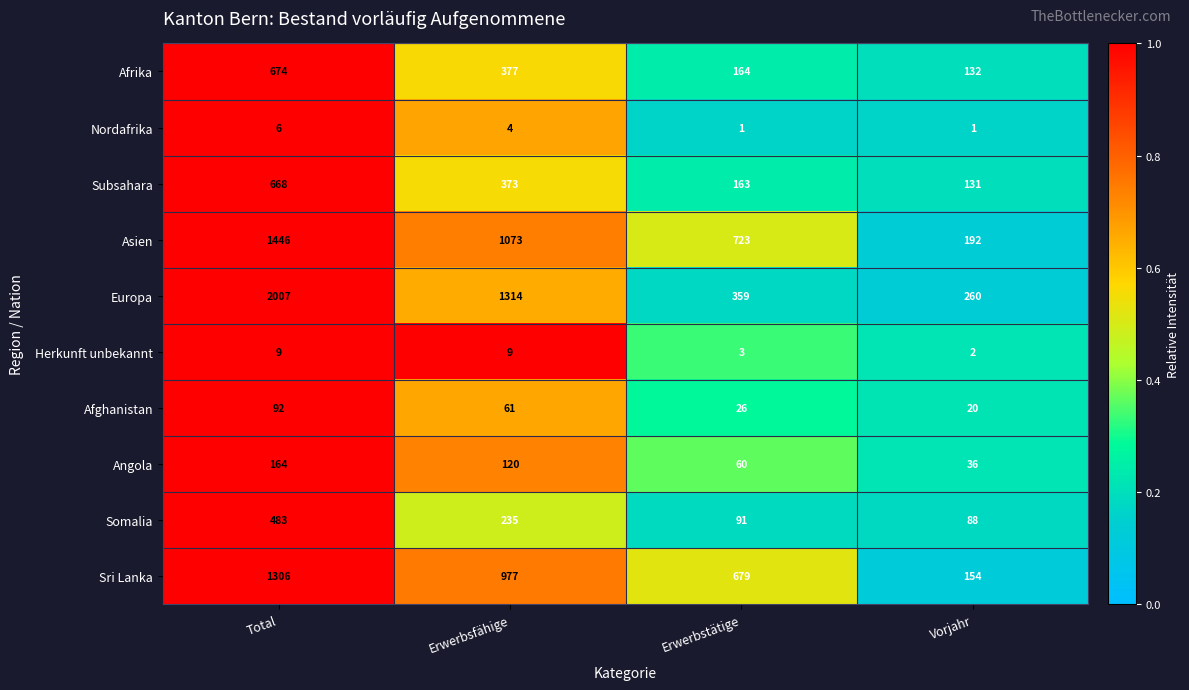

Read the Herkunft unbekannt value at Erwerbsfähige.

9